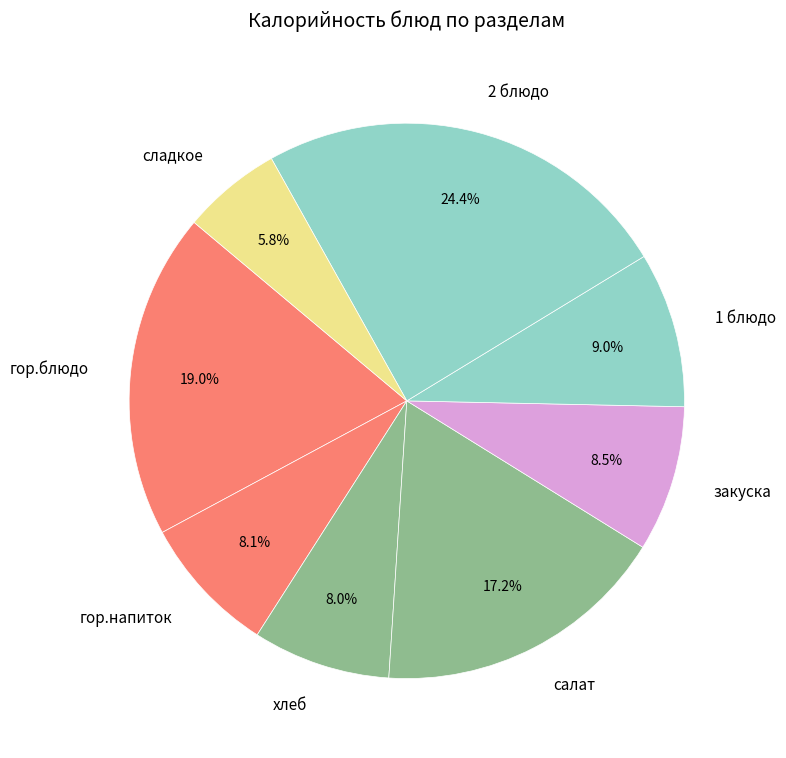

Approximately how many times larger is the value at гор.напиток compared to 1 блюдо?

0.9